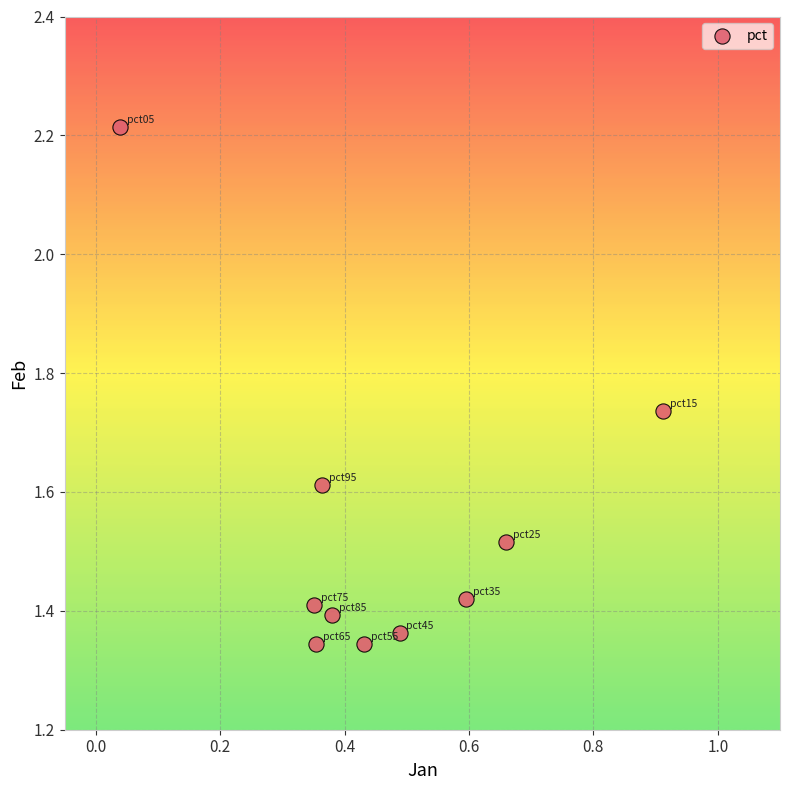

What is the range of Y values (max minus min)?

0.9